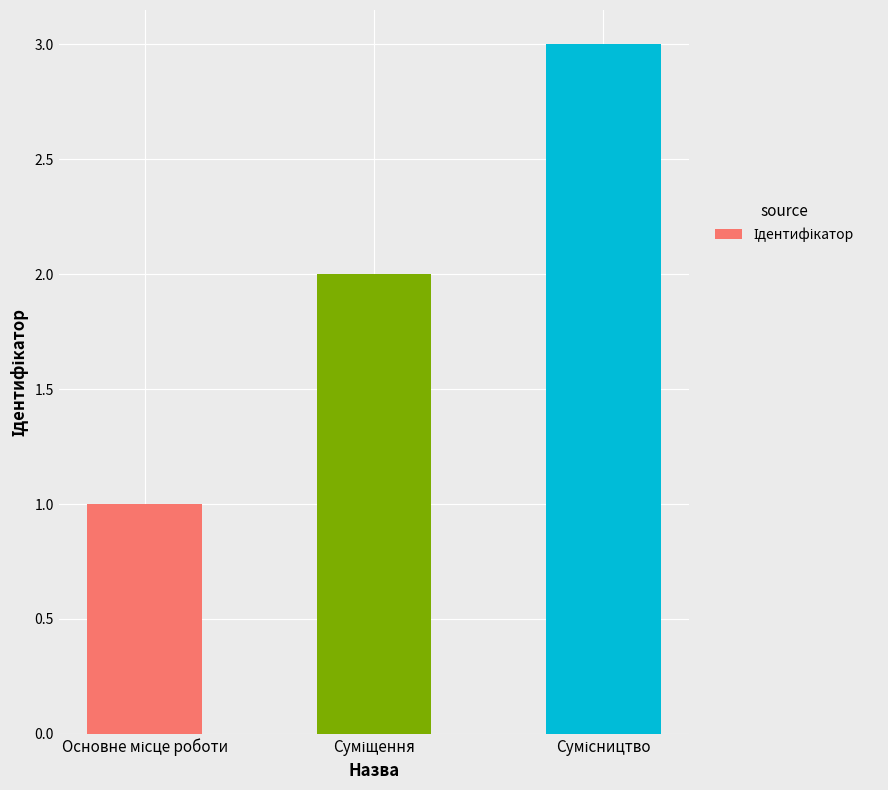

What is the sum of all values?

6